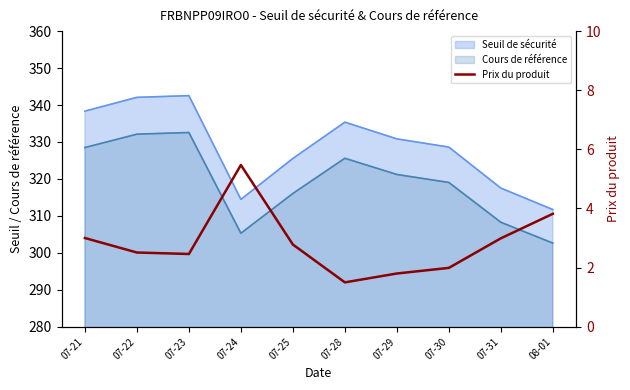

What is the difference between the maximum and second lowest values?

3.7